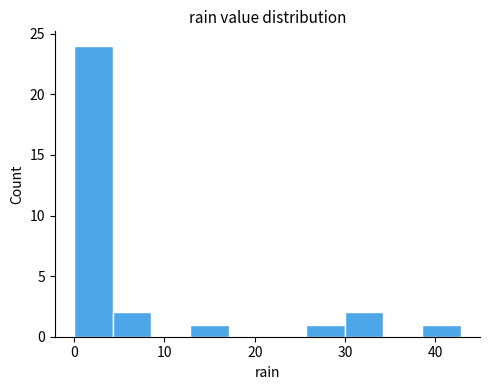

What is the height of the bar covering 0 to 4 on the x-axis? Neither the bar edges nor the heights are printed on the chart, so give them approximately, as read against the axes.

24